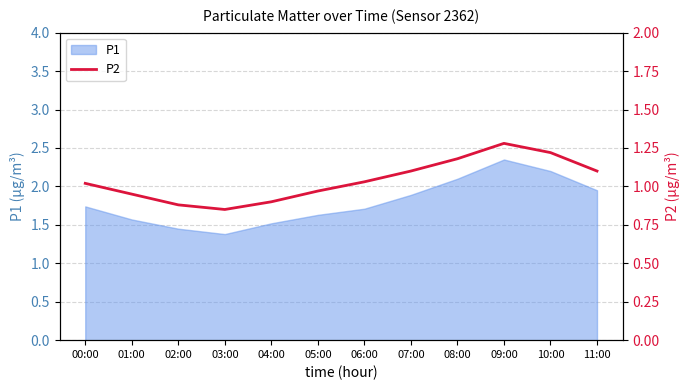

What is the minimum value shown in the chart?

0.8